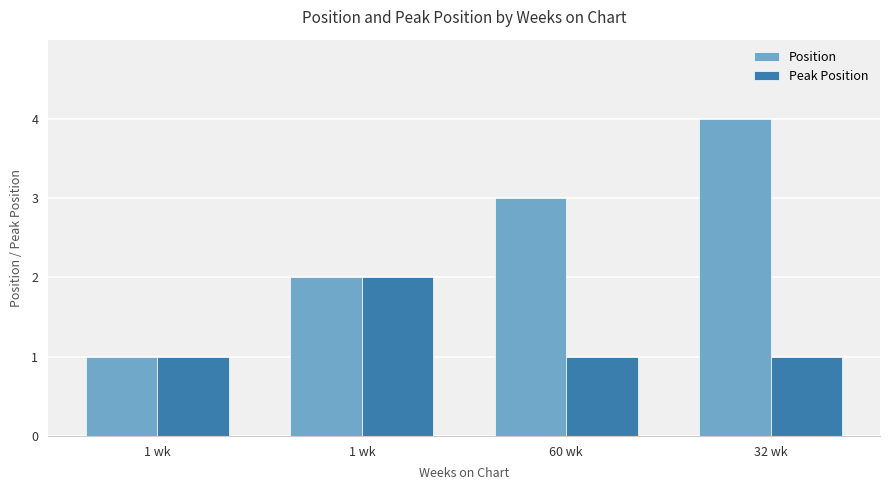

How many data points does each series have?

4